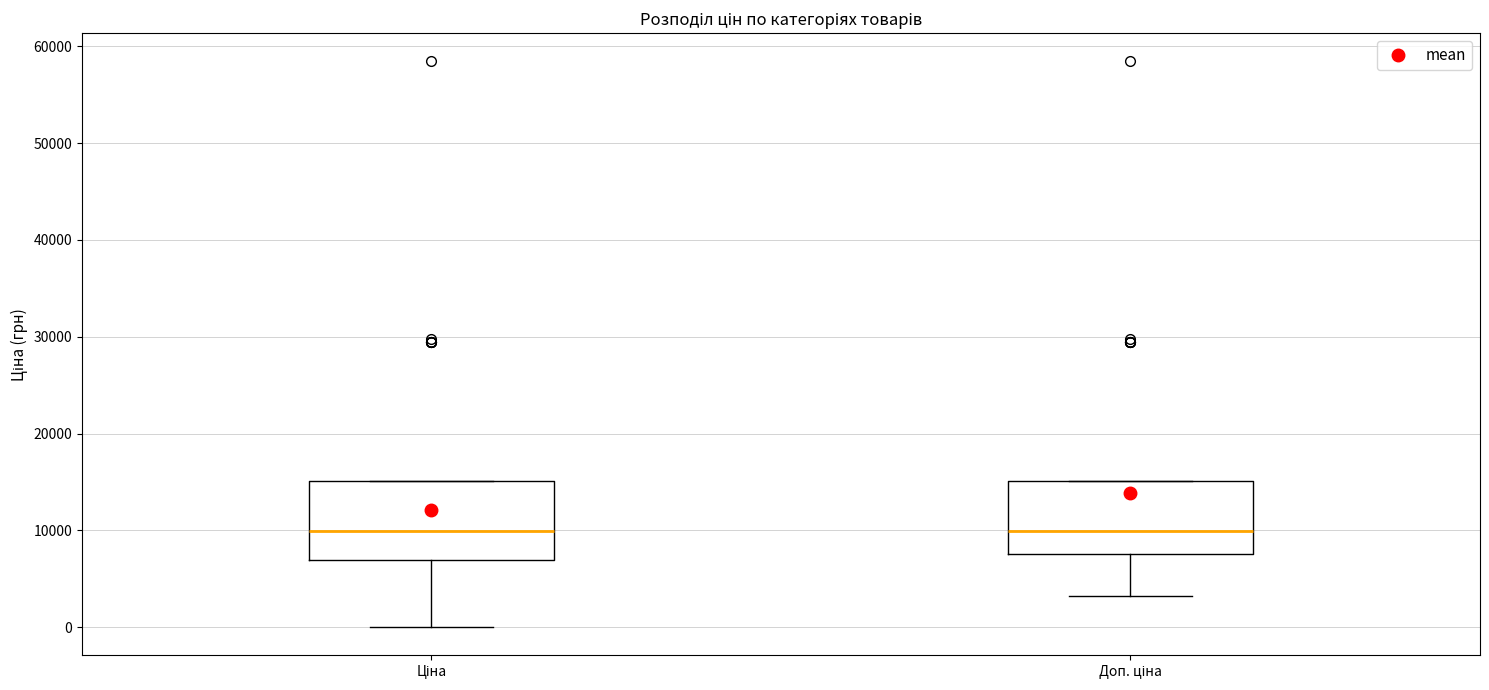

Reading left to right, transcribe this box plot: for each box, give where its median line is, the range the box spans, and where its two whiskers end, as read against the y-axis. The values are not printed on the chart, so give them approximately, as read against the axis.

Ціна: median 10000, box 7000 to 15000, whiskers 0 to 15000
Доп. ціна: median 10000, box 8000 to 15000, whiskers 3000 to 15000